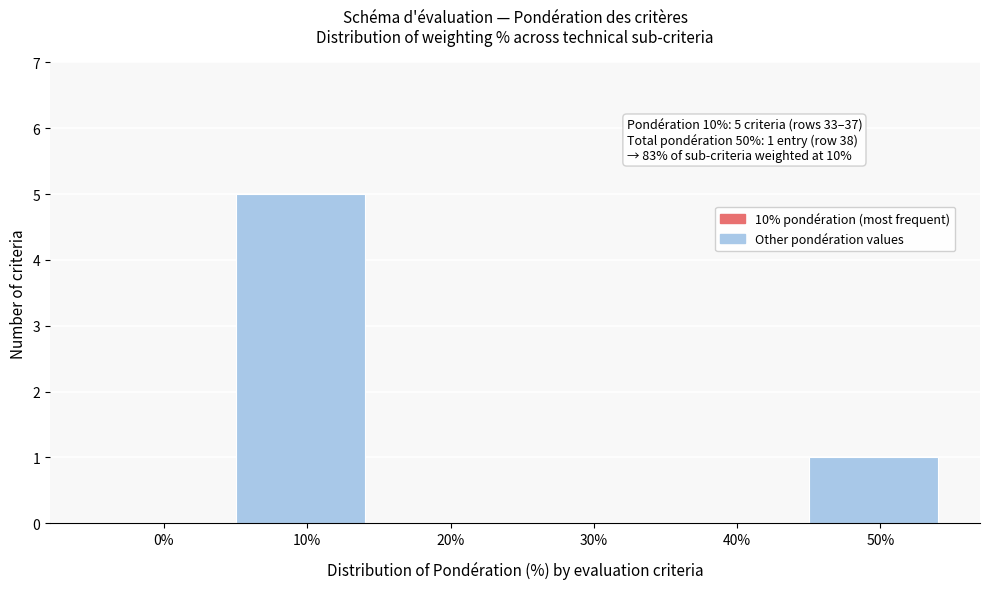

Reading left to right, list all the values displayed in this chart.

0%=0	10%=5	20%=0	30%=0	40%=0	50%=1